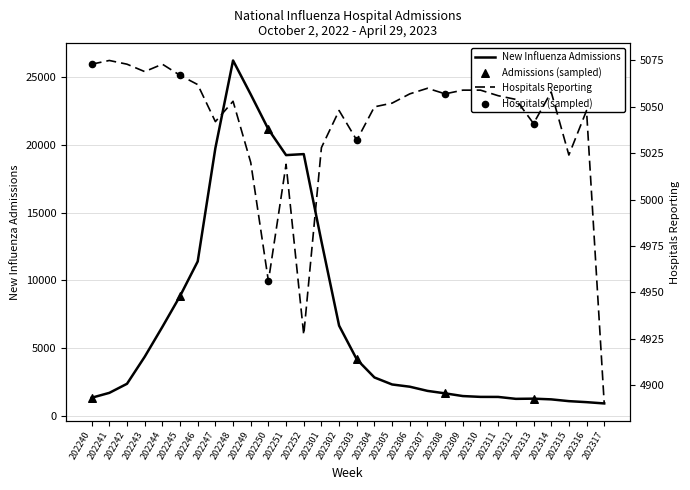

Which series has the largest total across all categories?

Number of New Influenza Admissions